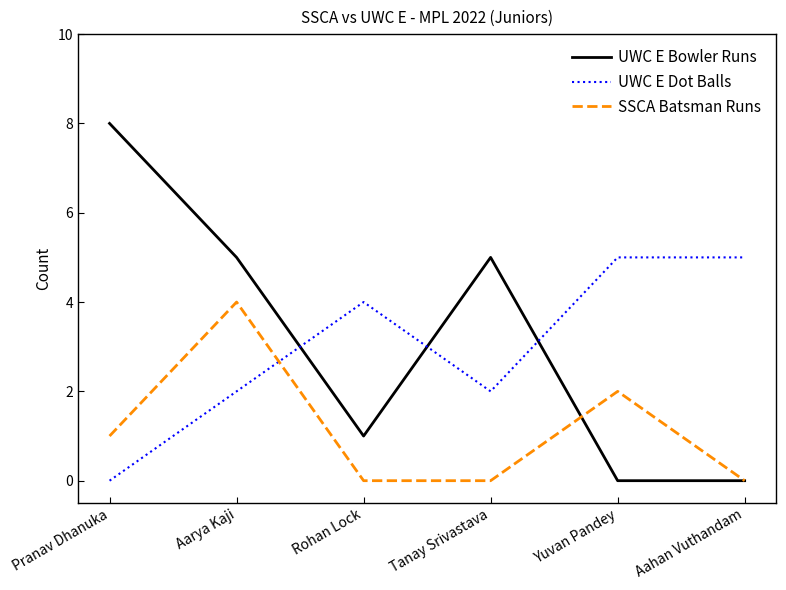

What position from the left is Rohan Lock?

3